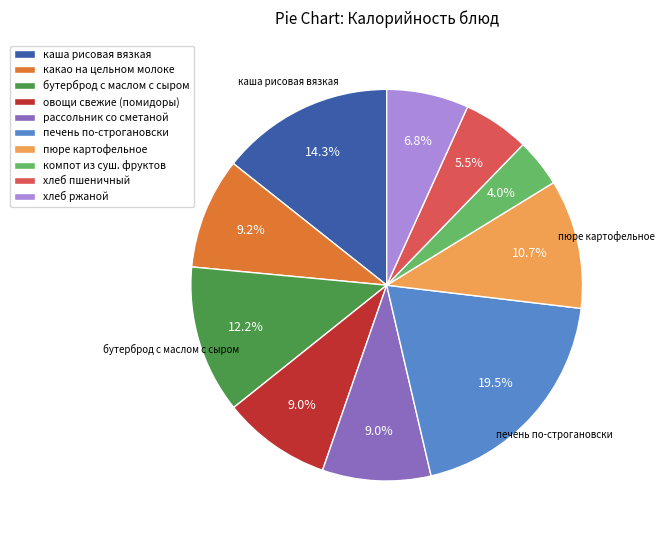

What is the ratio of the value at пюре картофельное to the value at бутерброд с маслом с сыром?

0.9